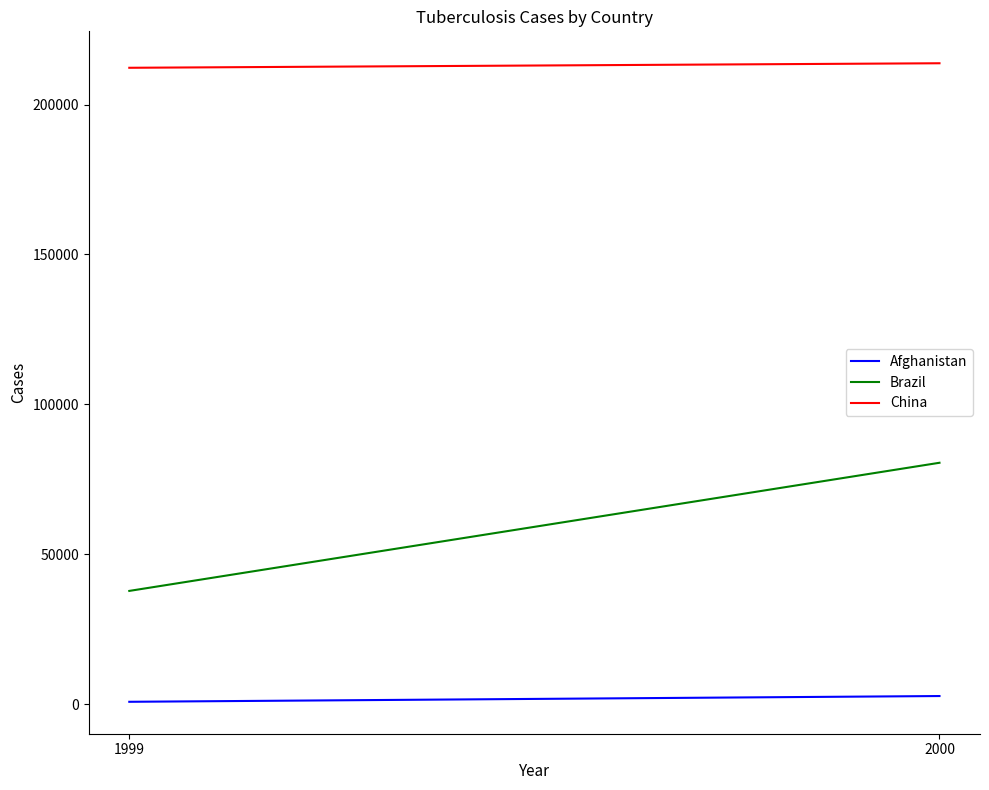

What is the sum of all Brazil values?

118225